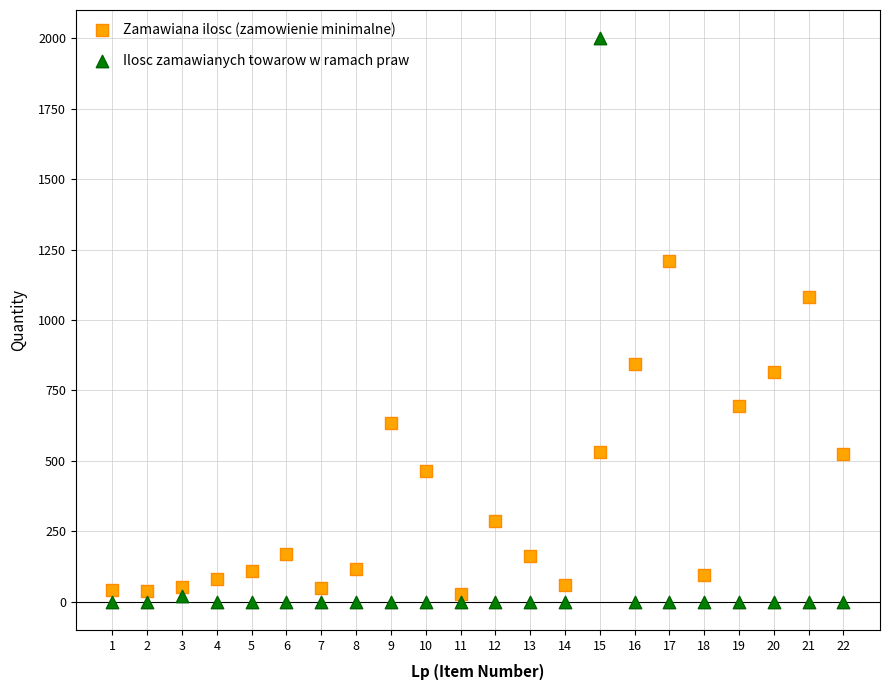

Which series has the widest spread of Y values?

Ilosc zamawianych towarow w ramach praw